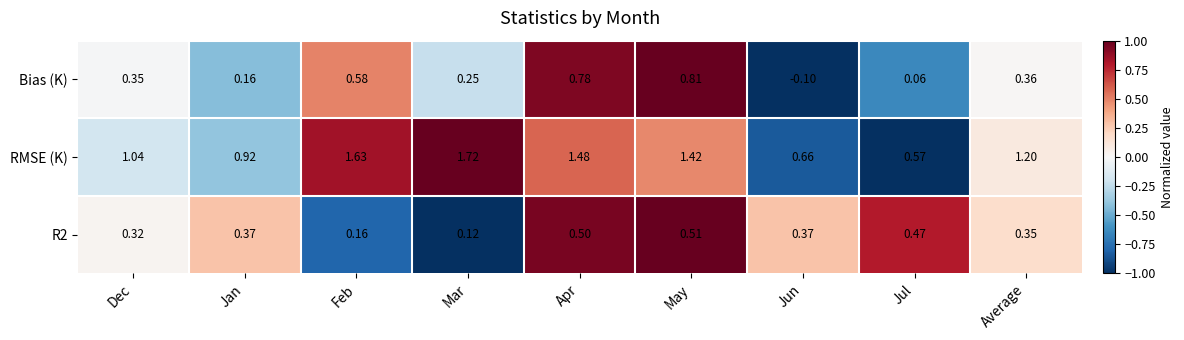

Which series has the widest spread of values?

RMSE (K)